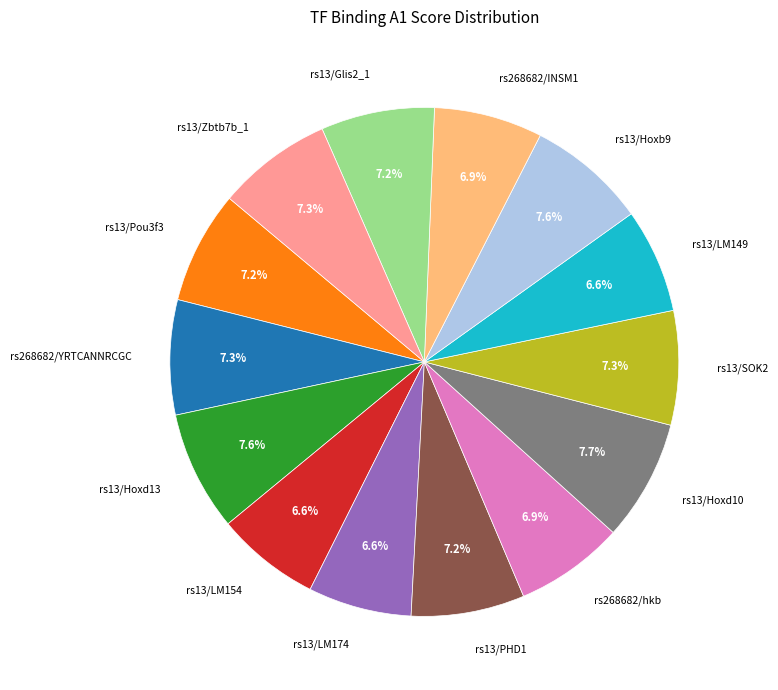

To the nearest percent, what is the difference between the largest and smallest slice percentages?

1%